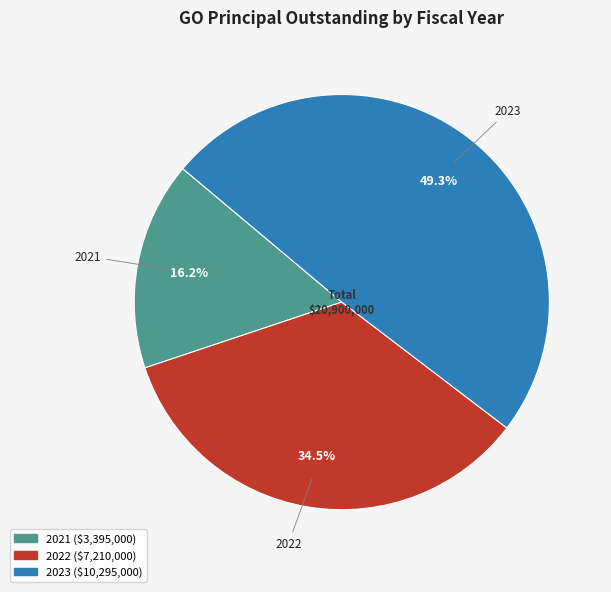

To the nearest percent, what is the average slice percentage?

33%